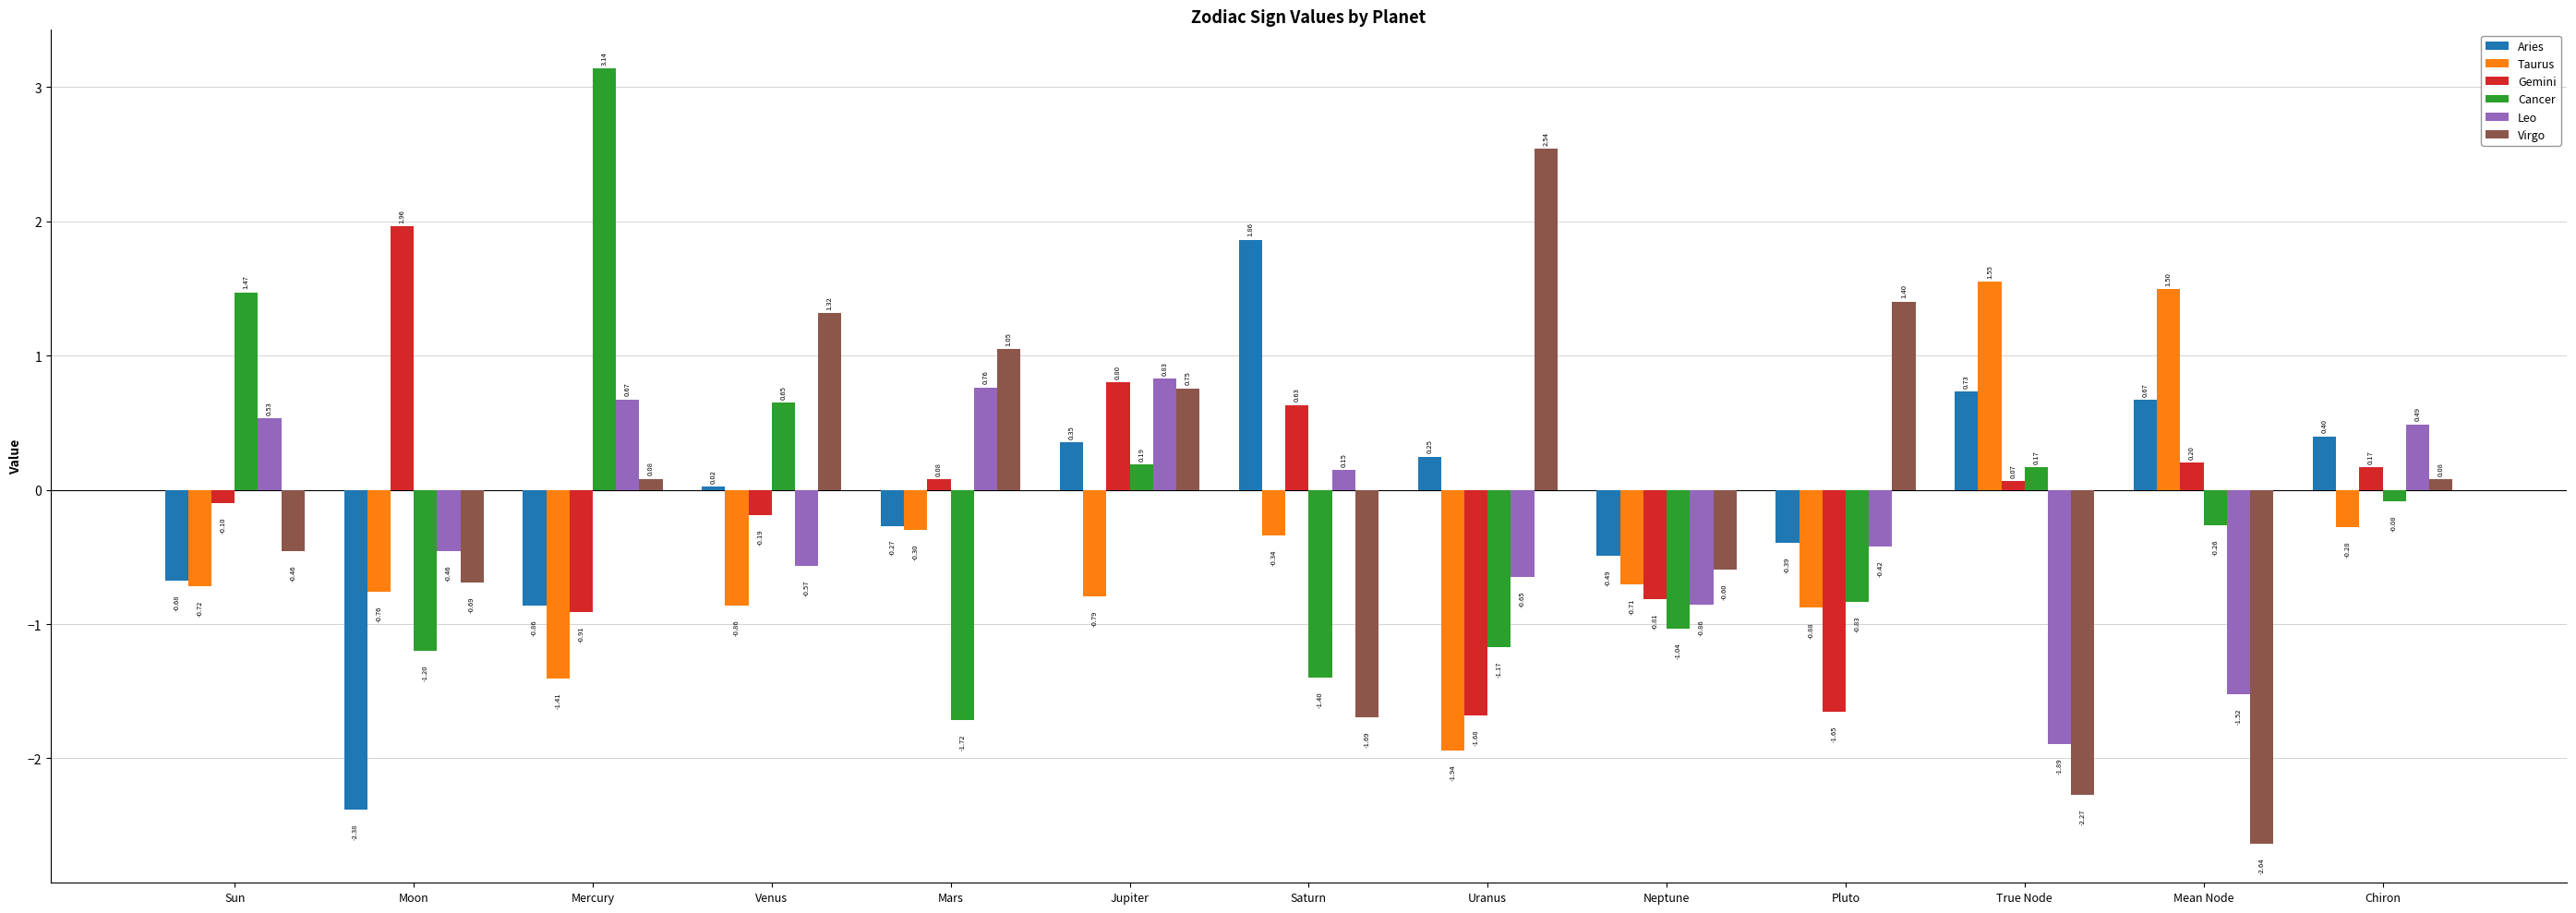

Which series has the widest spread of values?

Virgo